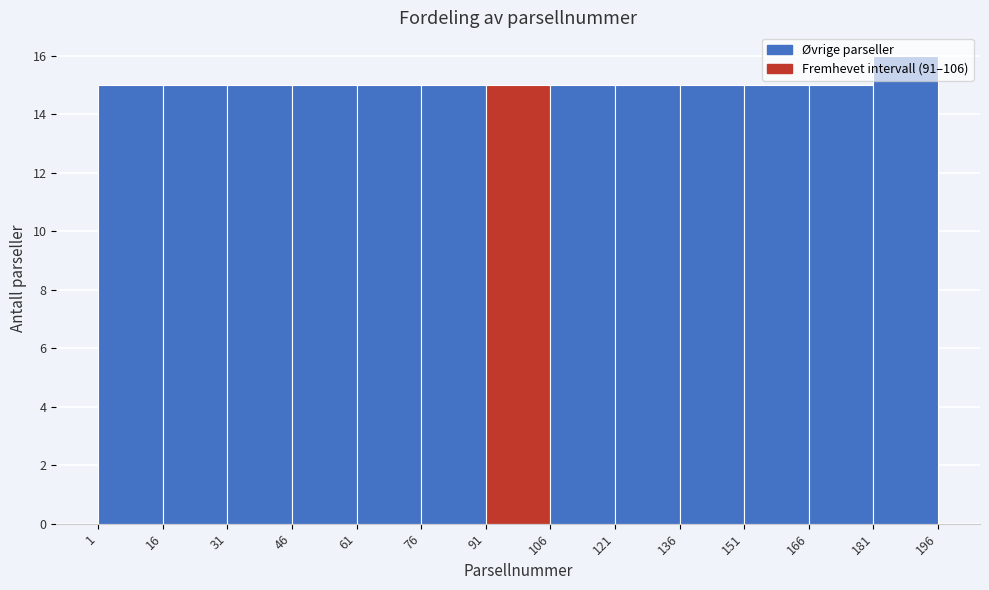

Reading left to right, transcribe this chart: for each bar, give the range it covers on the x-axis and its height. The values are not printed on the chart, so give them approximately, as read against the axis.

1 to 16: 15
16 to 31: 15
31 to 46: 15
46 to 61: 15
61 to 76: 15
76 to 91: 15
91 to 106: 15
106 to 121: 15
121 to 136: 15
136 to 151: 15
151 to 166: 15
166 to 181: 15
181 to 196: 16